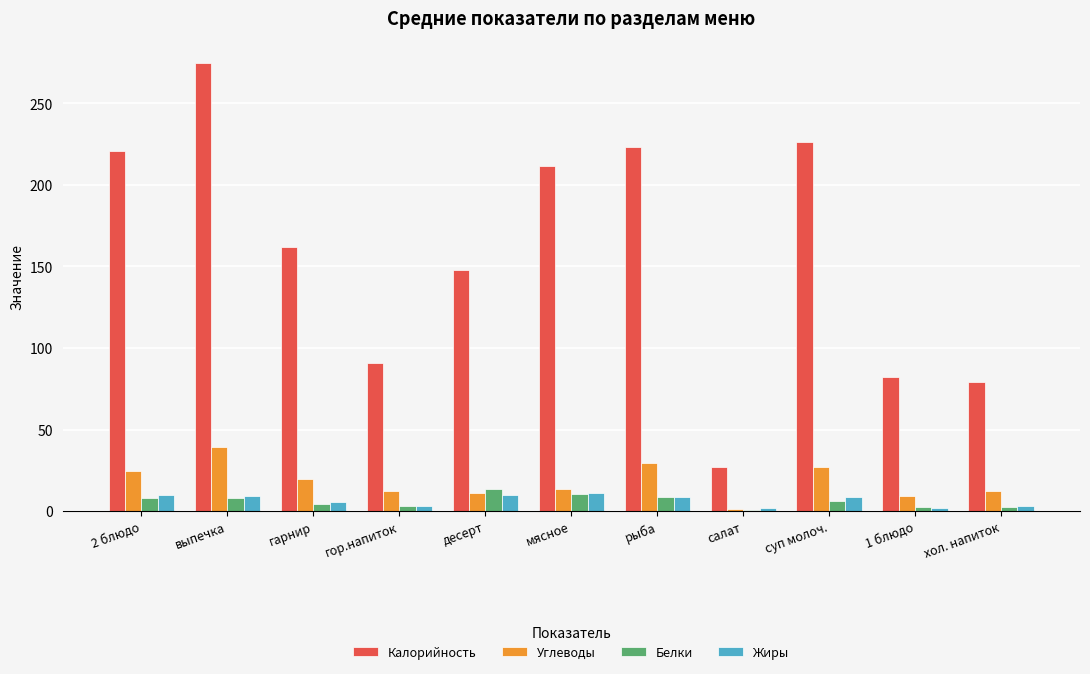

What is the sum of all Углеводы values?

198.8